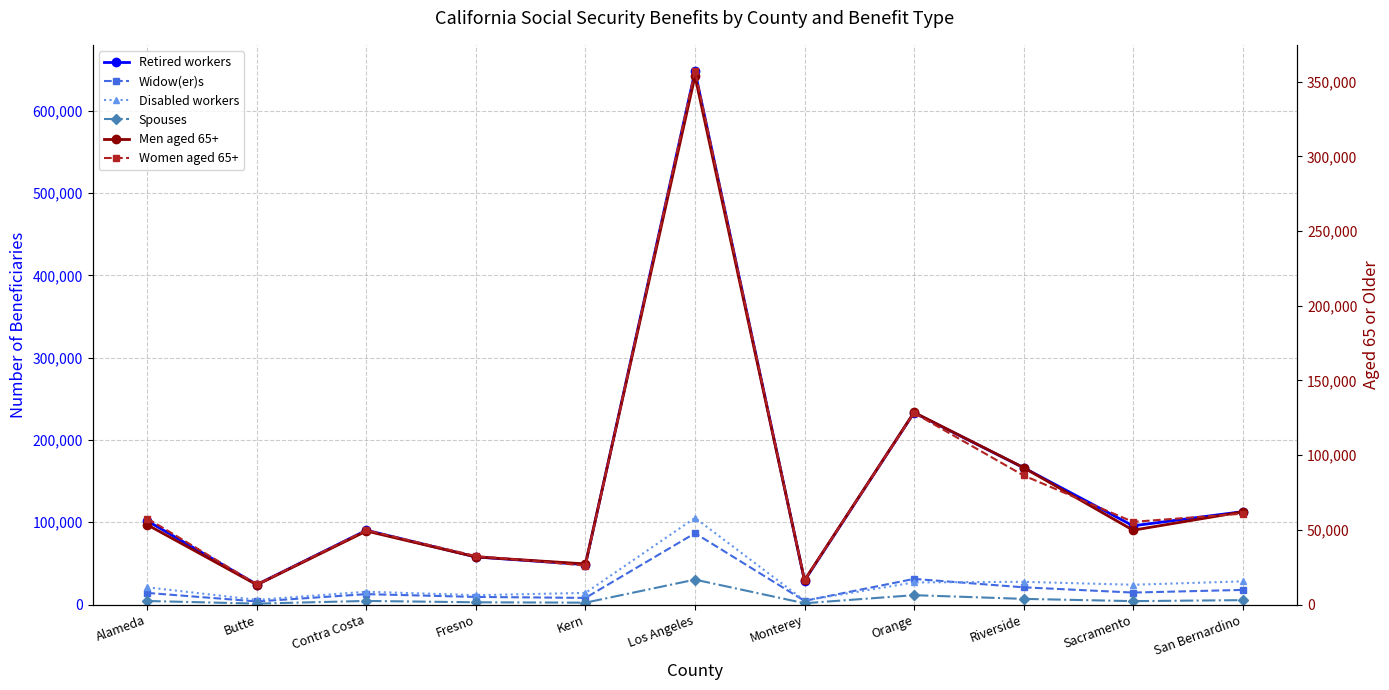

What is the value of the Men aged 65+ point at the 7th from the left?

16267